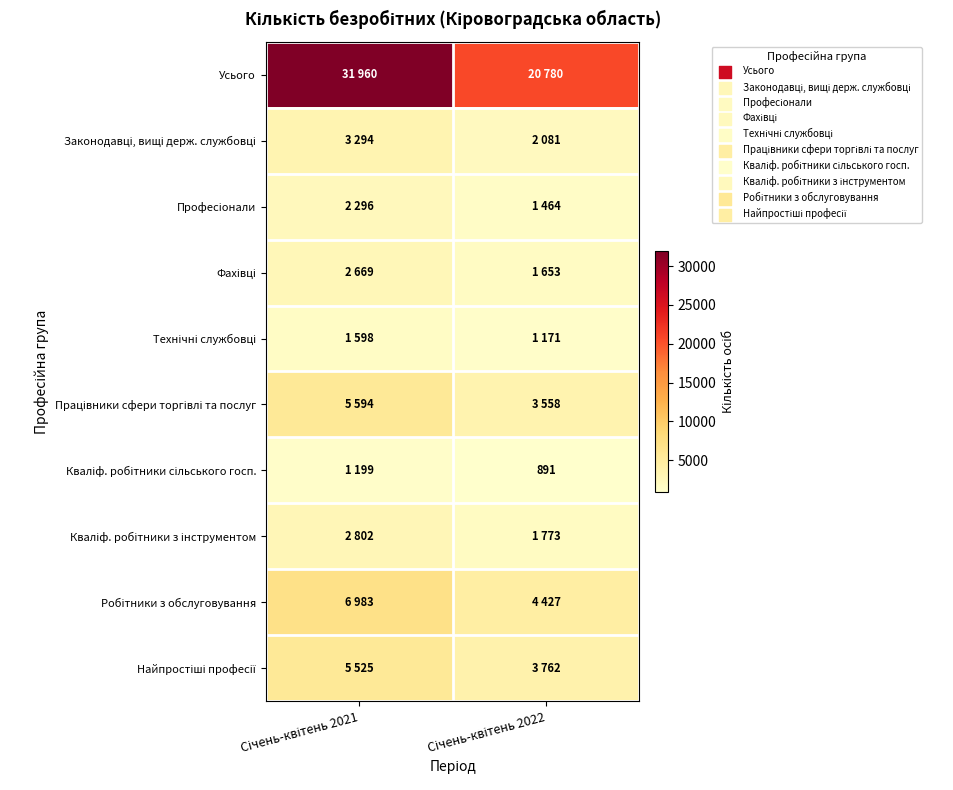

At which category is the sum across all series the highest?

Січень-квітень 2021